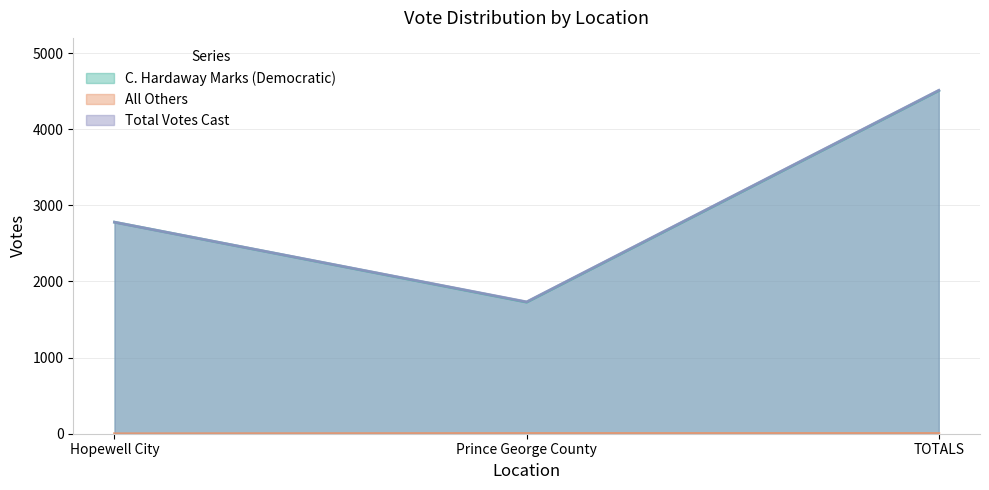

At which category is the sum across all series the highest?

TOTALS